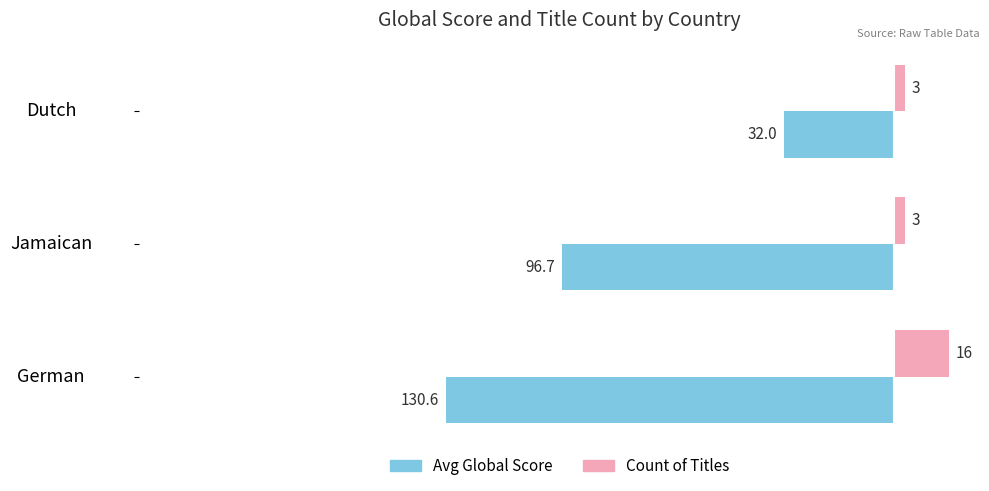

How many values in the Avg Global Score series are below -96?

2